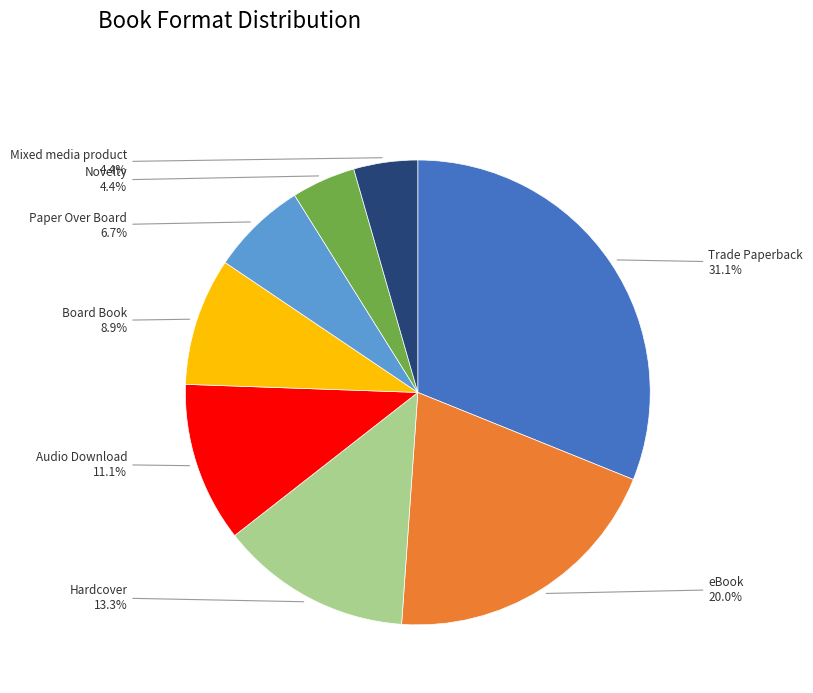

Combined, what portion of the pie is Trade Paperback and Hardcover?

44.4%